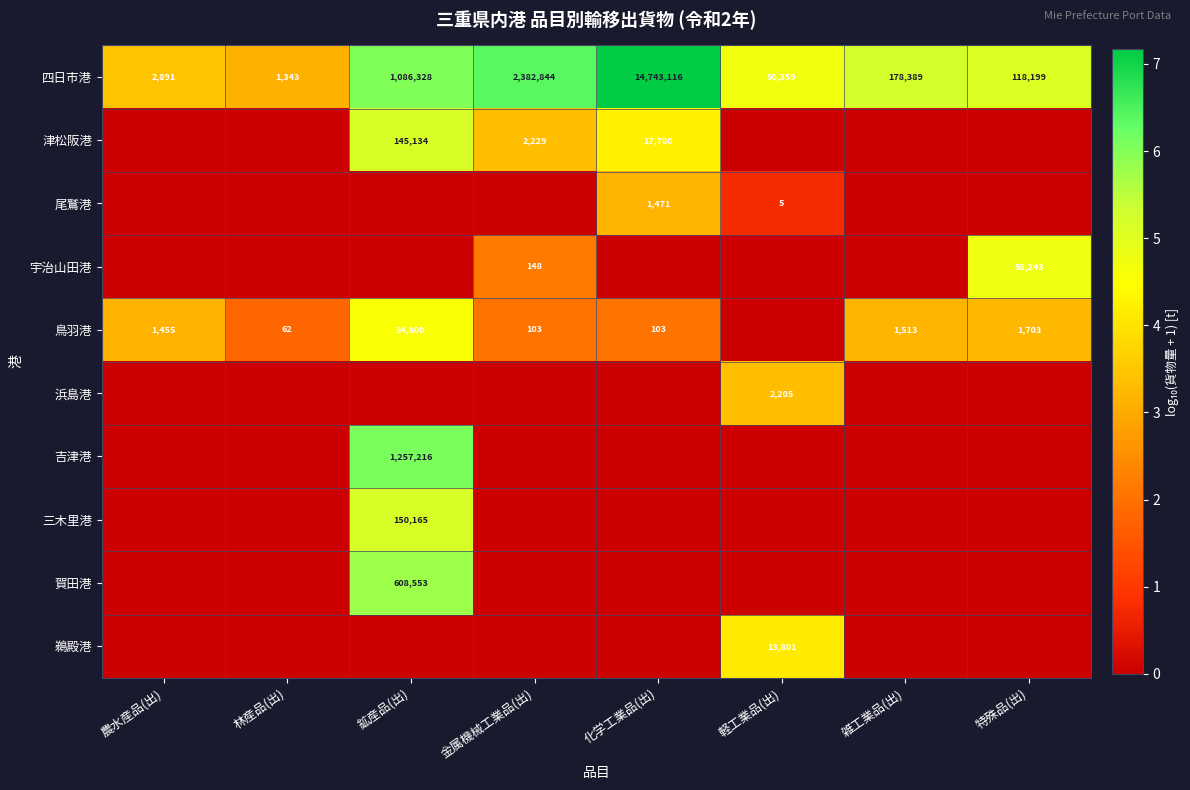

At which label does 四日市港 first exceed 178389?

鉱産品(出)